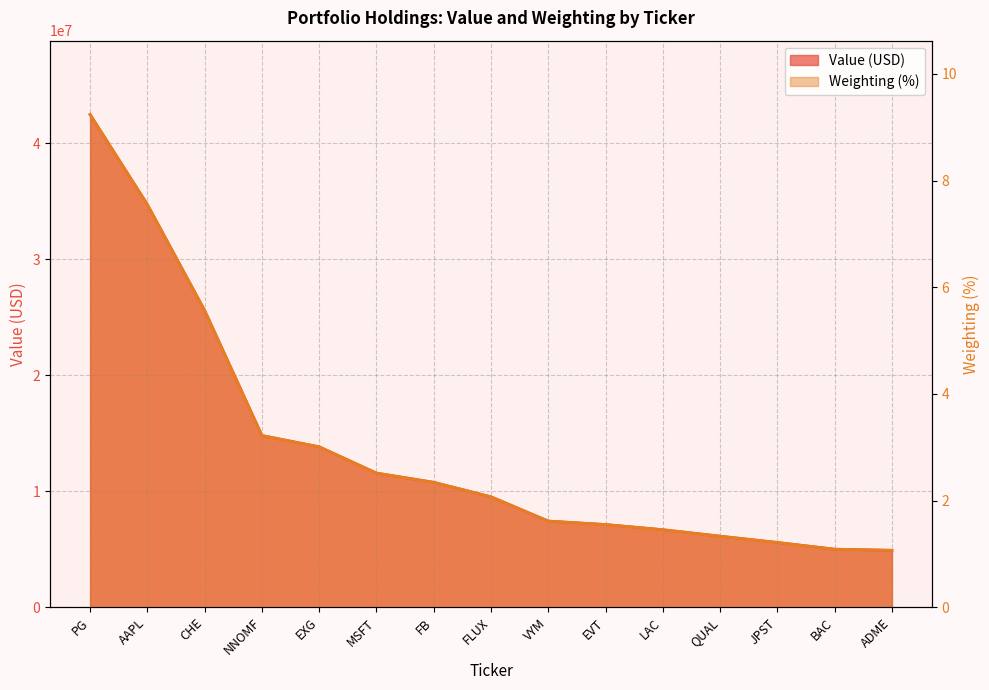

Reading right to left, transcribe all the data shown in this chart.

Value: ADME=4908000.0	BAC=5003000.0	JPST=5585000.0	QUAL=6127000.0	LAC=6686000.0	EVT=7130000.0	VYM=7430000.0	FLUX=9522000.0	FB=10772000.0	MSFT=11569000.0	EXG=13835000.0	NNOMF=14807000.0	CHE=25594000.0	AAPL=34729000.0	PG=42494000.0
Weighting: ADME=1.1	BAC=1.1	JPST=1.2	QUAL=1.3	LAC=1.5	EVT=1.6	VYM=1.6	FLUX=2.1	FB=2.3	MSFT=2.5	EXG=3.0	NNOMF=3.2	CHE=5.6	AAPL=7.5	PG=9.2